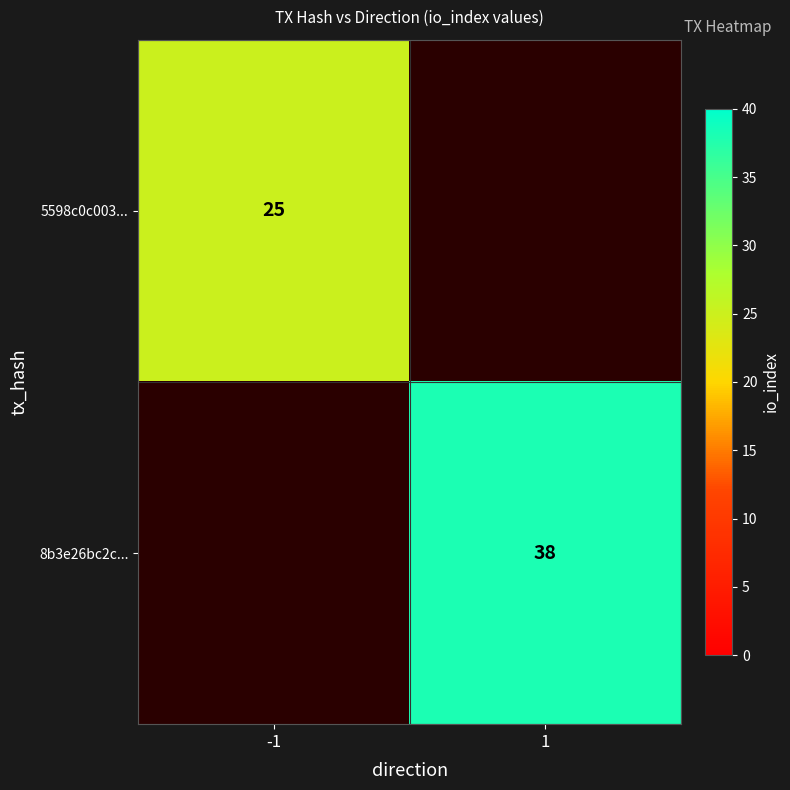

The 8b3e26bc2c... series shows 11 at 1. True or false?

False